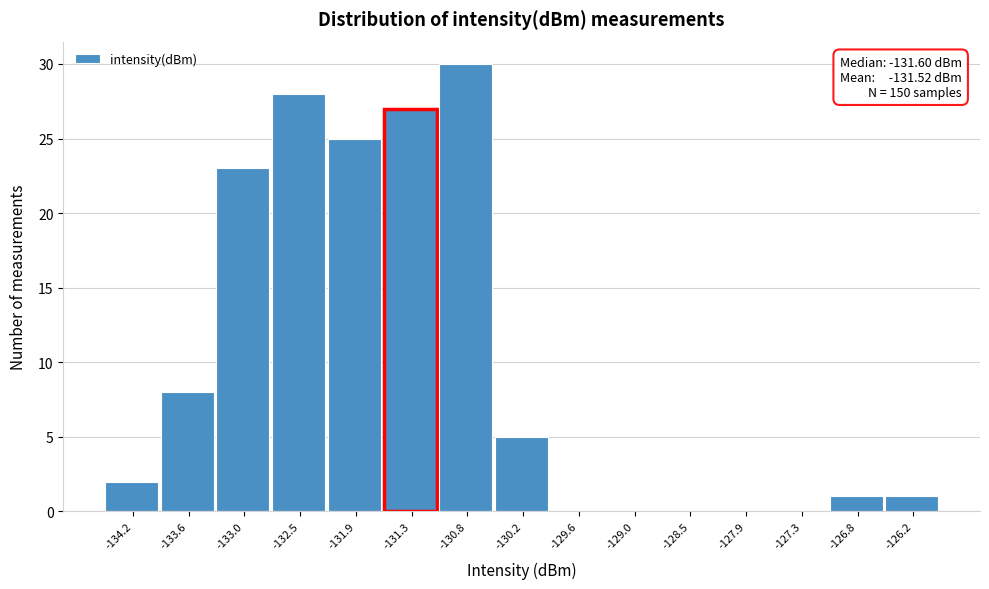

Reading left to right, extract all data points from this chart.

-134.2=2	-133.6=8	-133.0=23	-132.5=28	-131.9=25	-131.3=27	-130.8=30	-130.2=5	-129.6=0	-129.0=0	-128.5=0	-127.9=0	-127.3=0	-126.8=1	-126.2=1